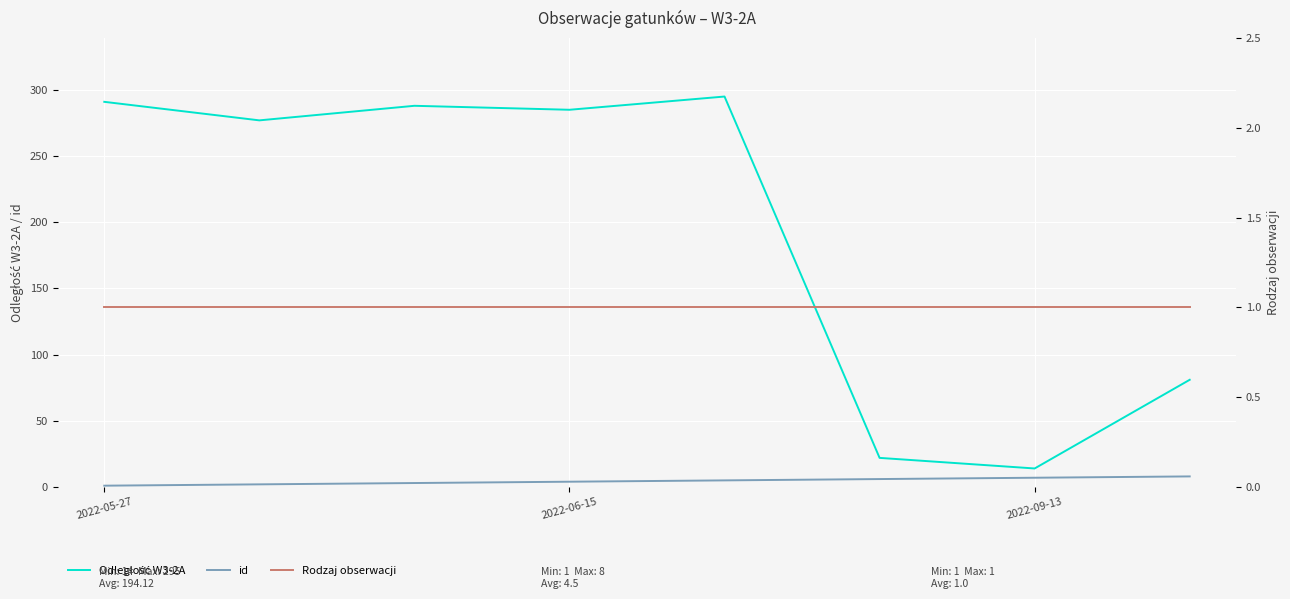

What is the maximum value for id?

8